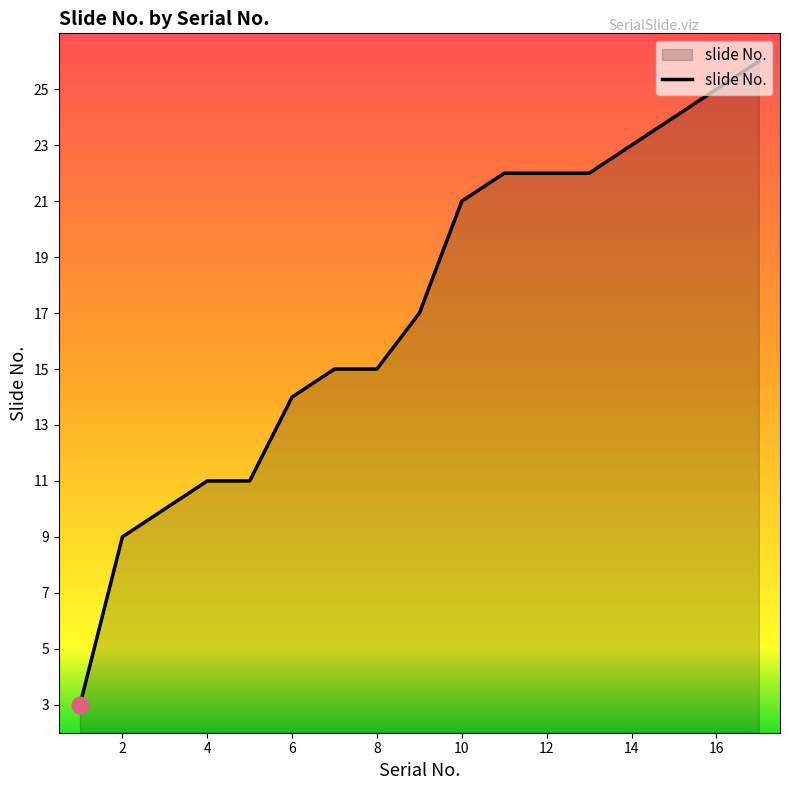

What is the maximum value shown in the chart?

26